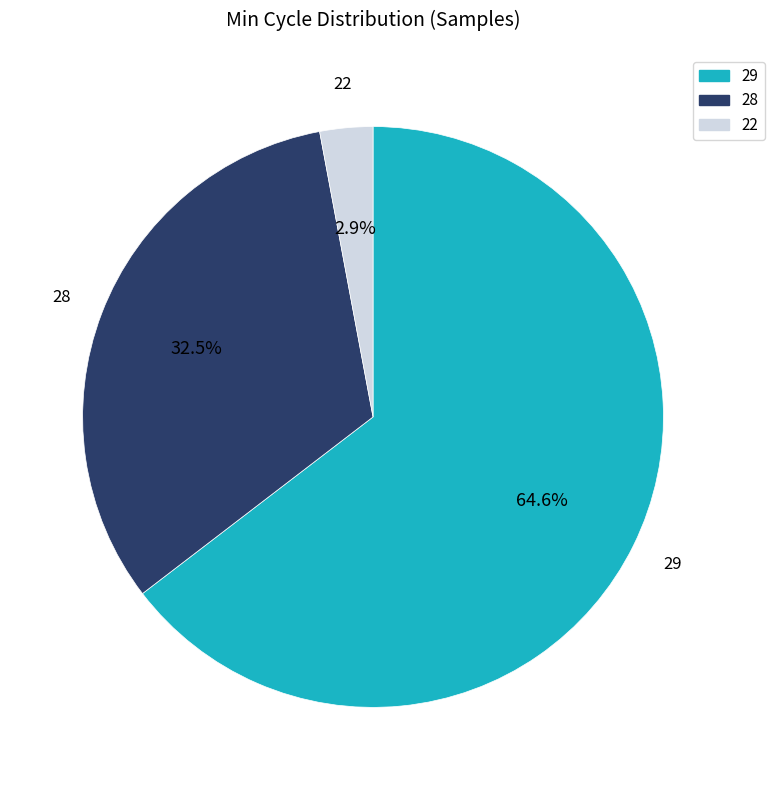

Count the number of slices in the pie.

3